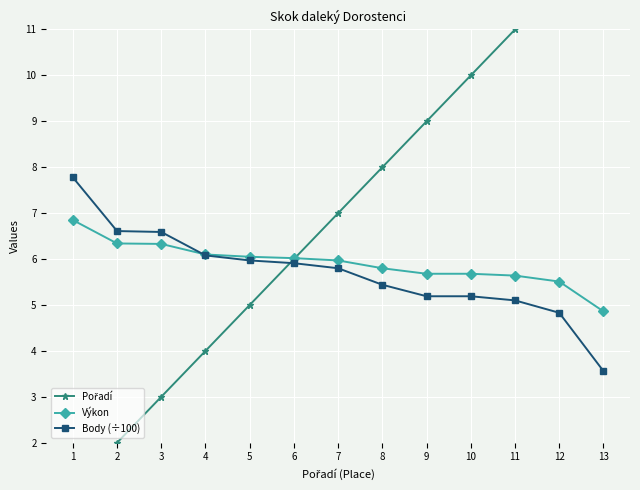

How many data points in Pořadí are less than 7?

6